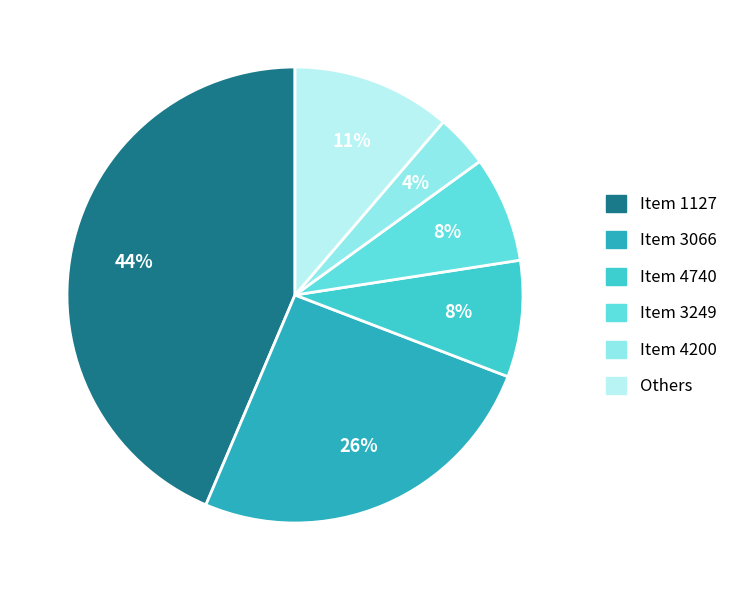

To the nearest percent, what is the difference between the largest and smallest slice percentages?

40%